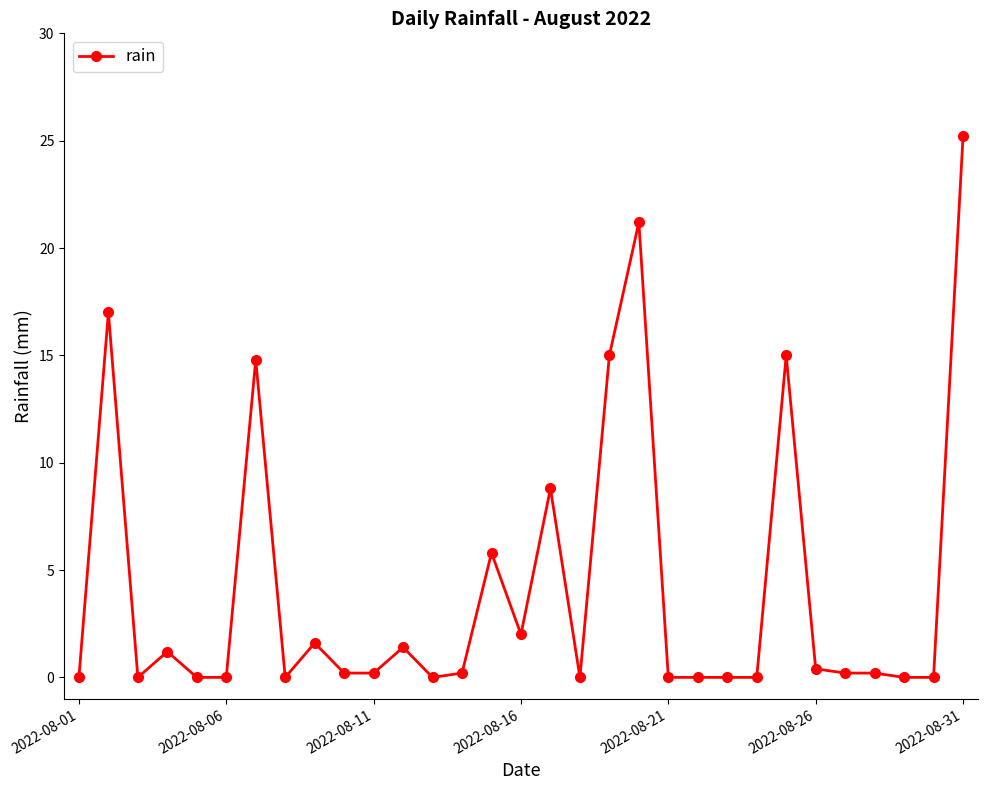

True or false: the data has more than 2 interior local peaks.

True